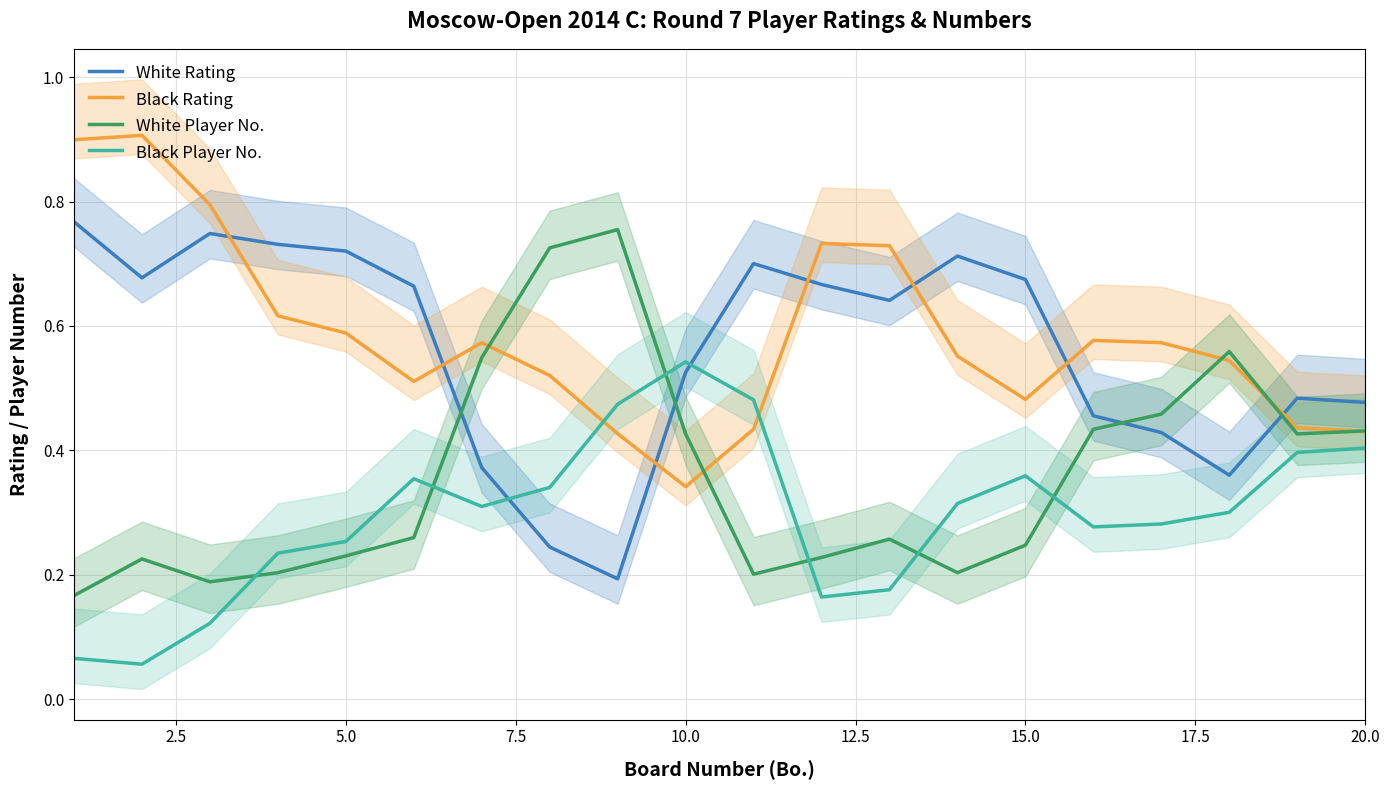

Where is Black Rating nearest to the value 0?

10.0